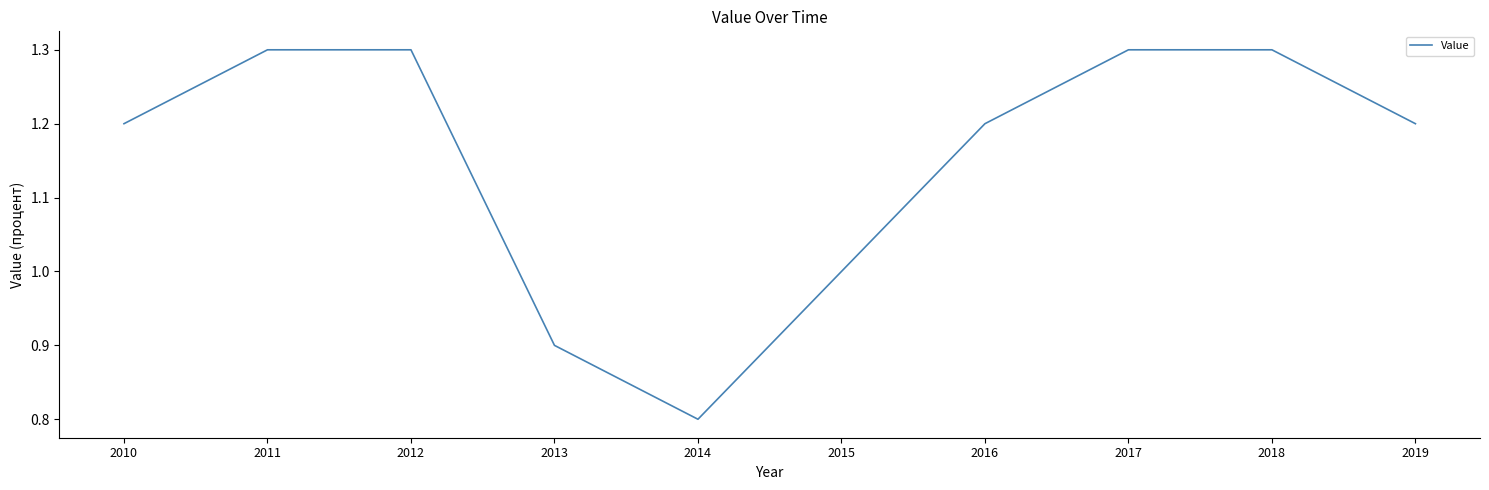

True or false: the data shows 1.2 at 2019.

True